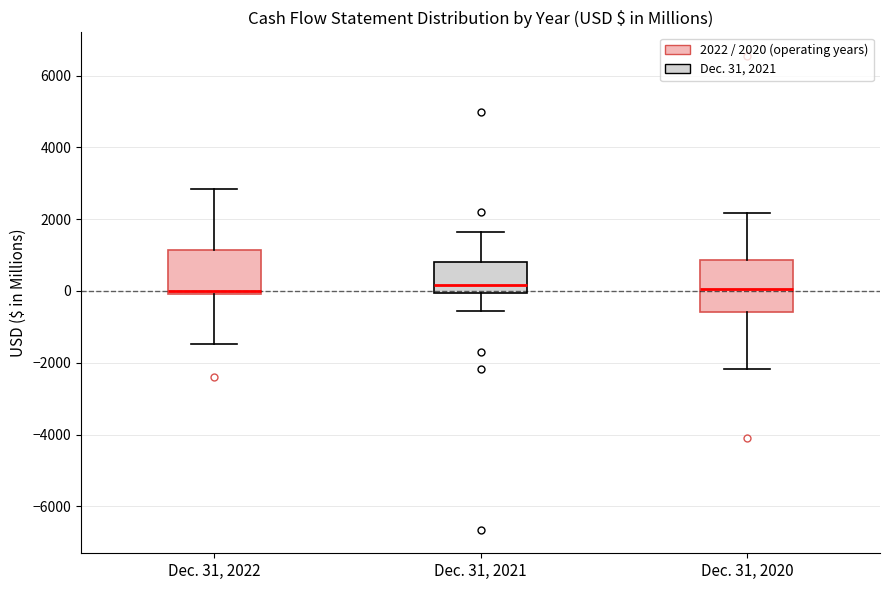

Reading left to right, read every box against the y-axis: the position of its median line, the range the box covers, and the ends of its whiskers. The values are not printed on the chart, so give them approximately, as read against the axis.

Dec. 31, 2022: median 0 (just above the box's lower edge), box 0 to 1200, whiskers -1400 to 2800
Dec. 31, 2021: median 200, box 0 to 800, whiskers -600 to 1600
Dec. 31, 2020: median 0, box -600 to 800, whiskers -2200 to 2200